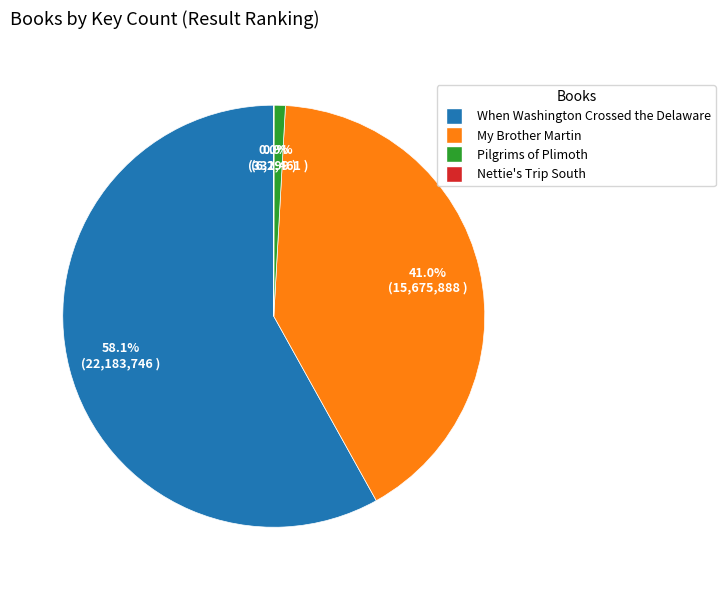

To the nearest percent, what portion does My Brother Martin represent?

41%